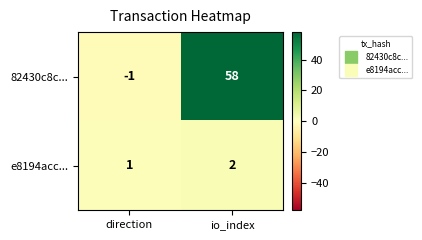

Rank the series by their average value, from lowest to highest.

e8194acc..., 82430c8c...